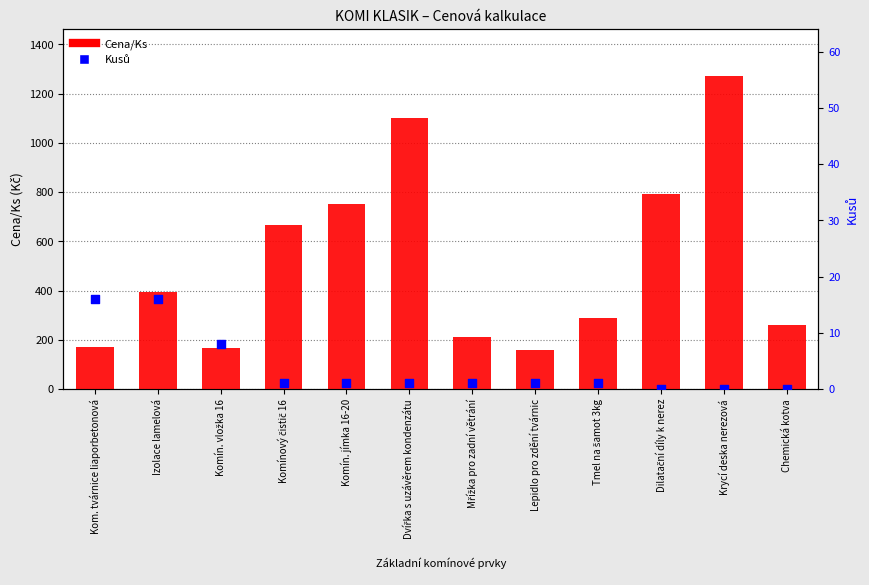

Which series contains the lowest Y value?

Kusů